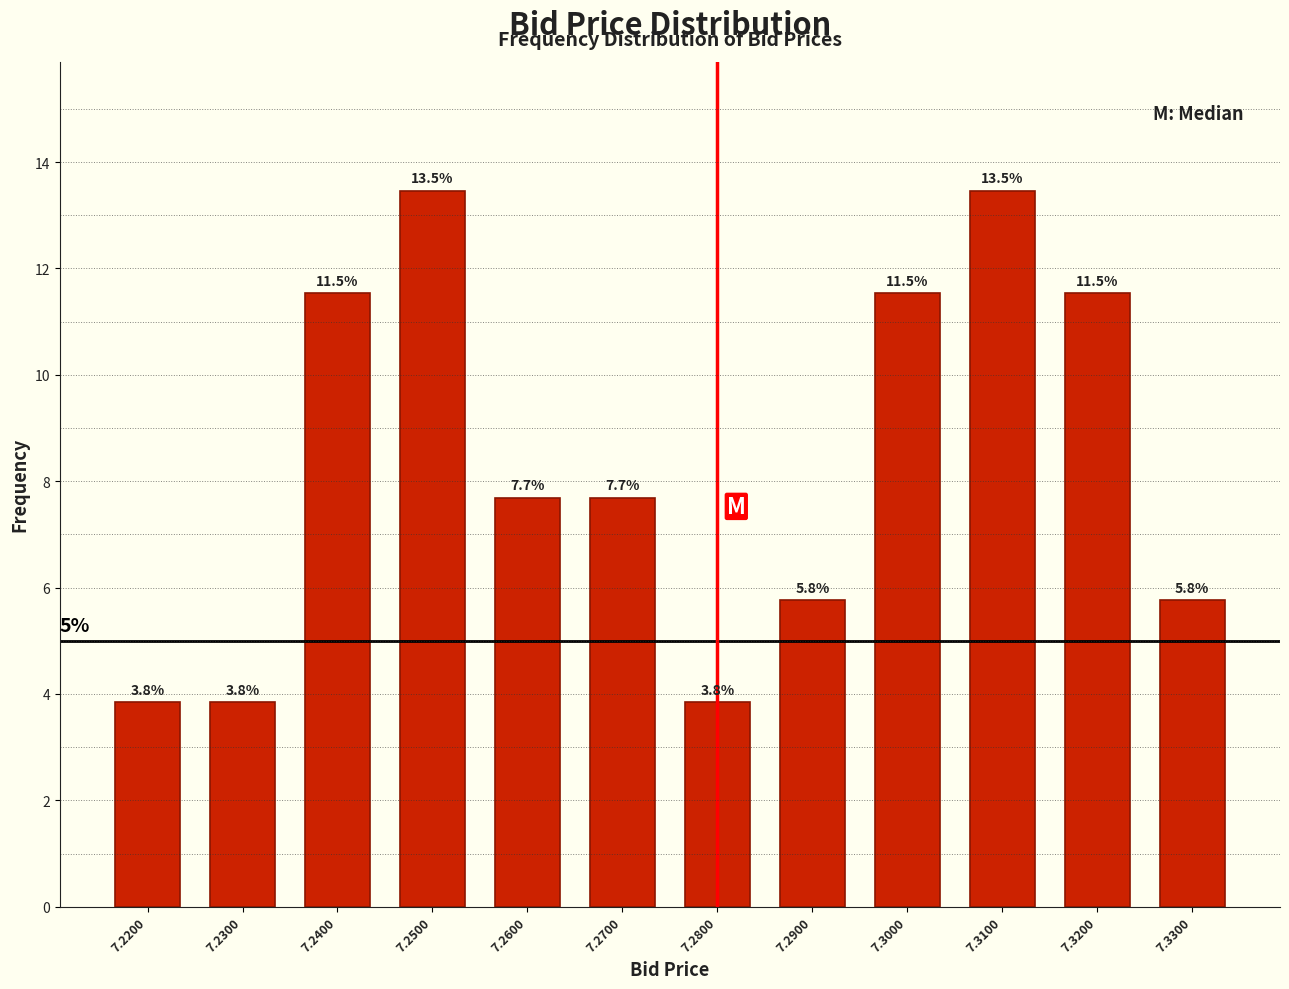

Reading left to right, transcribe all the data shown in this chart.

7.2200=3.8	7.2300=3.8	7.2400=11.5	7.2500=13.5	7.2600=7.7	7.2700=7.7	7.2800=3.8	7.2900=5.8	7.3000=11.5	7.3100=13.5	7.3200=11.5	7.3300=5.8